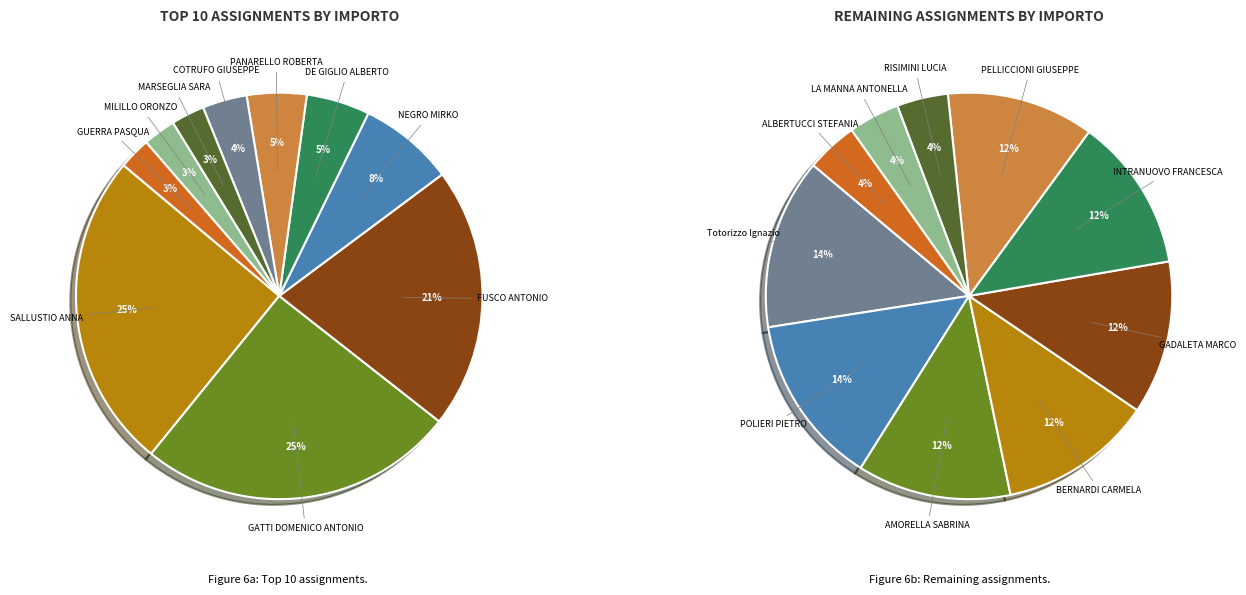

True or false: MILILLO ORONZO accounts for 1% of the total.

False